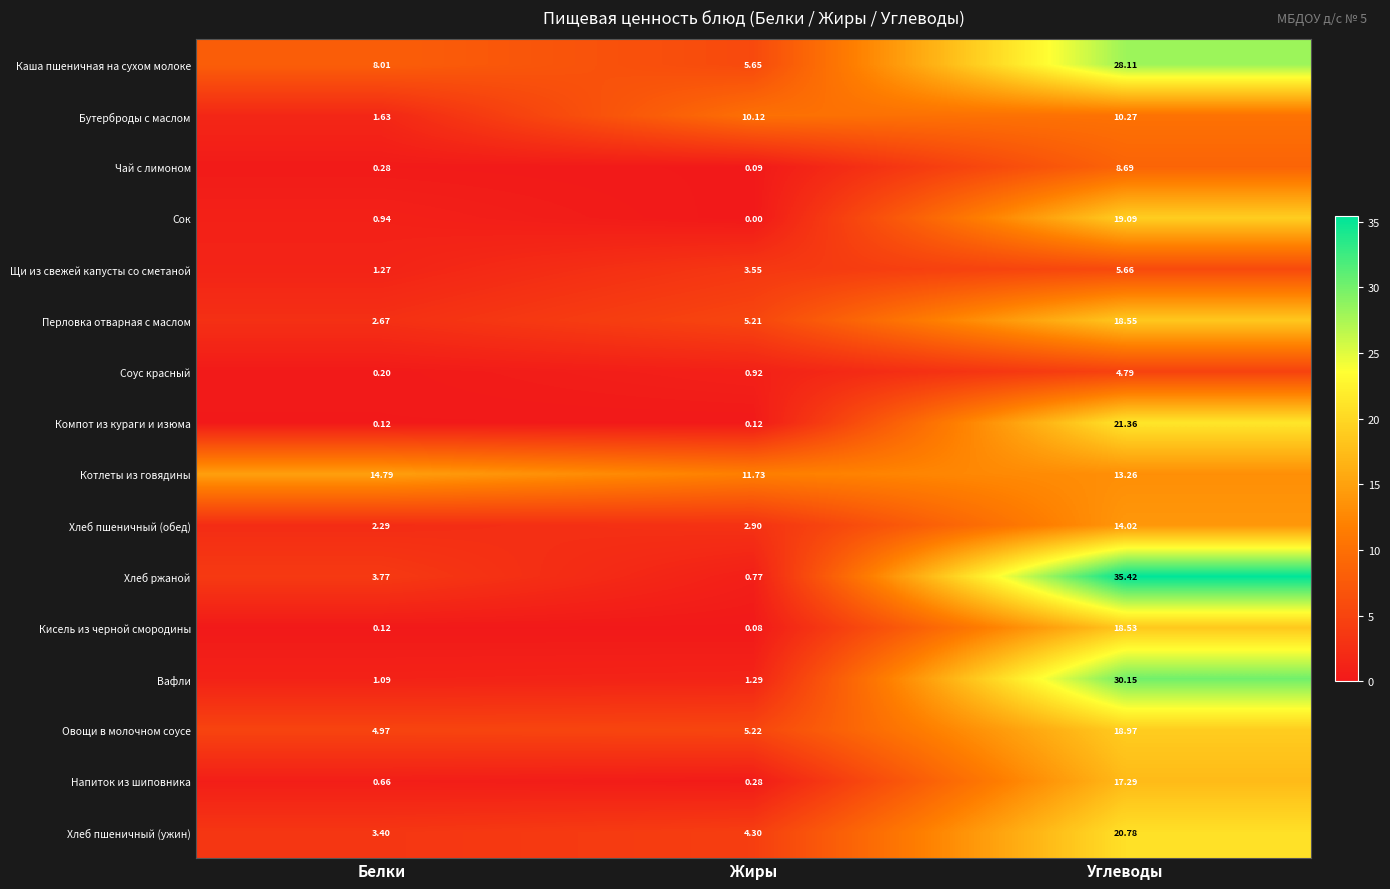

List the labels in order of Хлеб пшеничный (ужин) value, smallest first.

Белки, Жиры, Углеводы